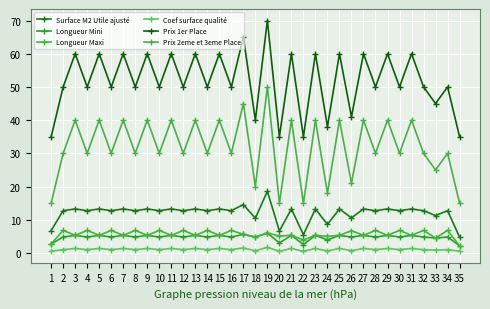

True or false: Prix 2eme et 3eme Place and Longueur Mini cross at least once.

False